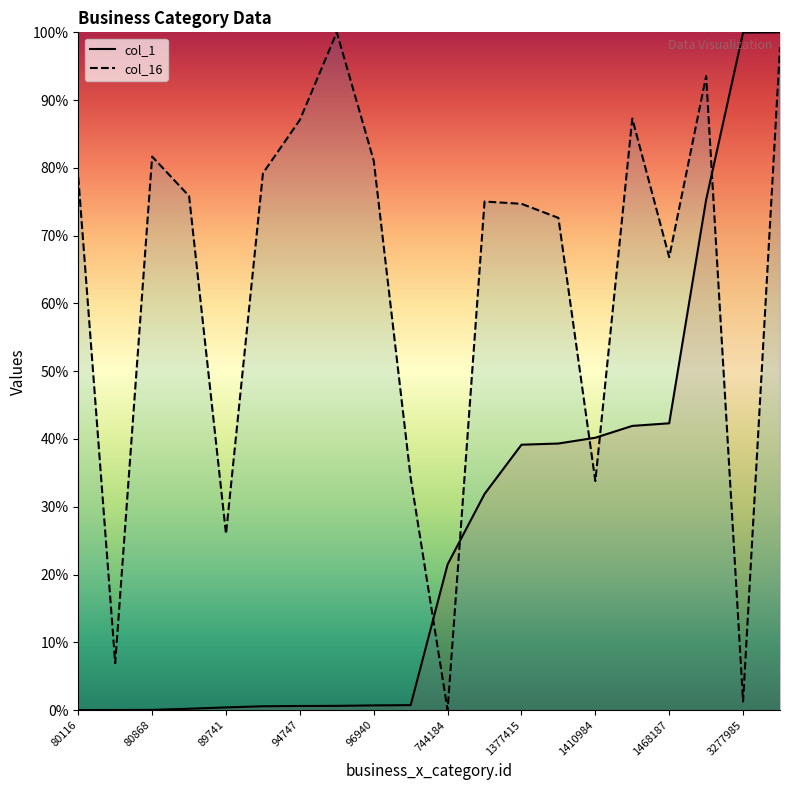

Between which two adjacent categories do col_1 and col_16 first intersect?

97859 and 744184